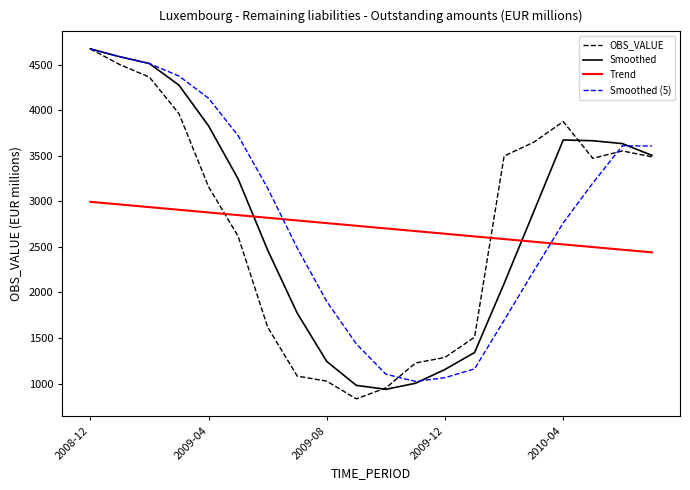

What is the maximum value for Trend?

2994.5